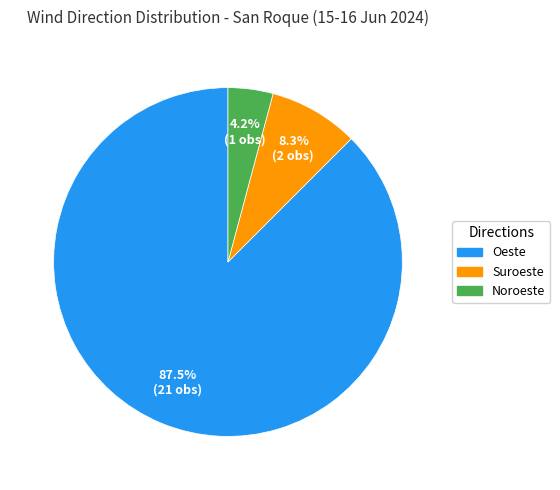

Is there a majority slice in this chart?

Yes